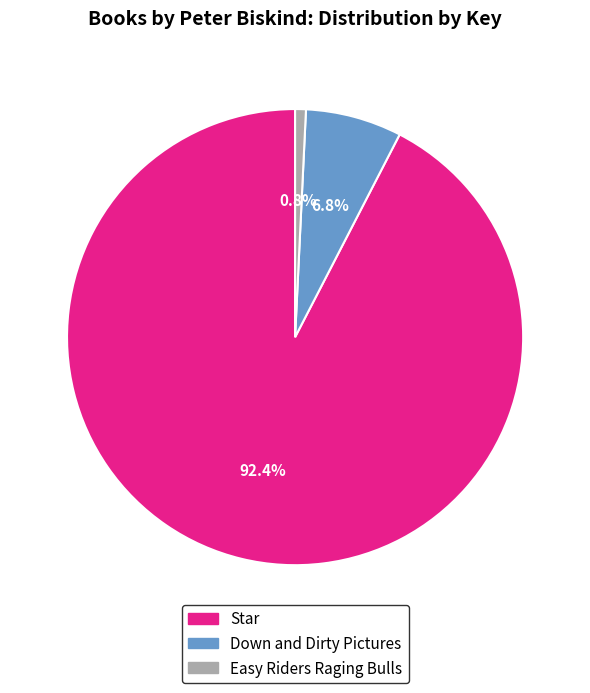

True or false: Down and Dirty Pictures accounts for 7% of the total.

True